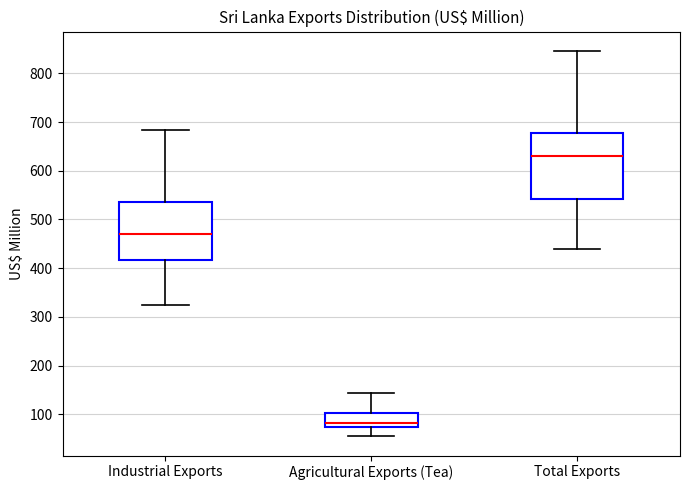

Comparing the boxes themselves (not the whiskers), which one is the tallest?

Total Exports